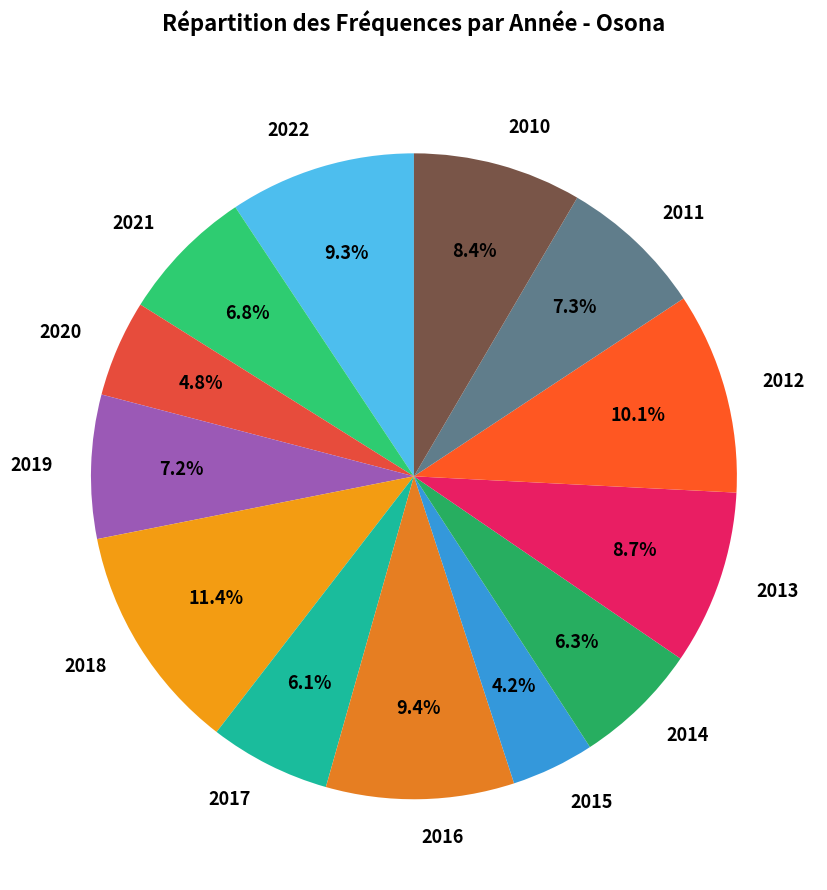

What percentage is NOT represented by 2011?

92.7%